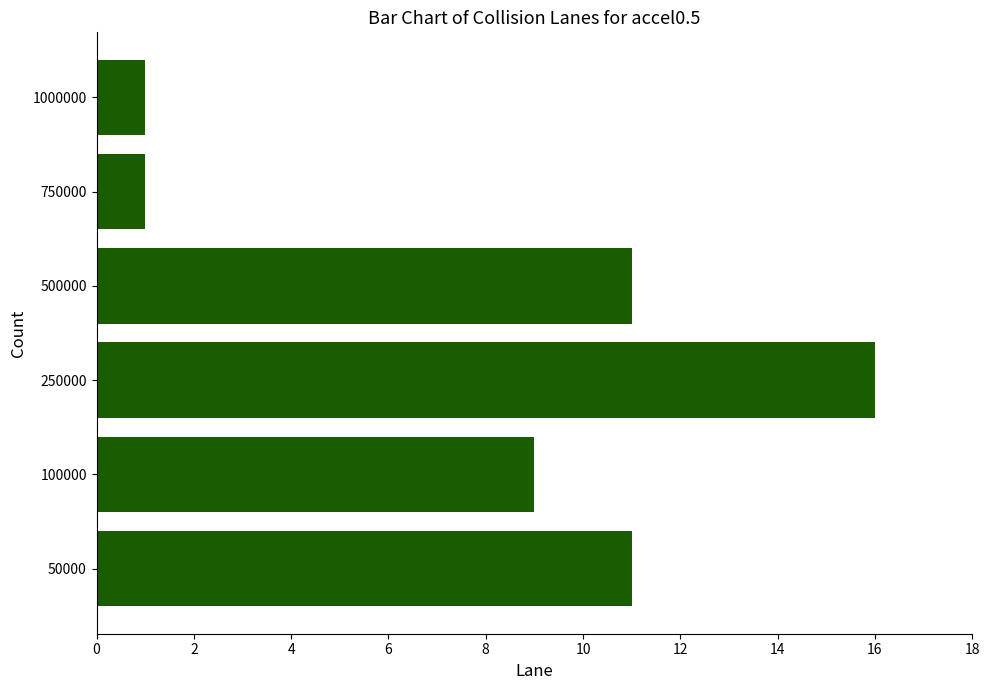

What is the ratio of the value at 500000 to the value at 1000000?

11.0